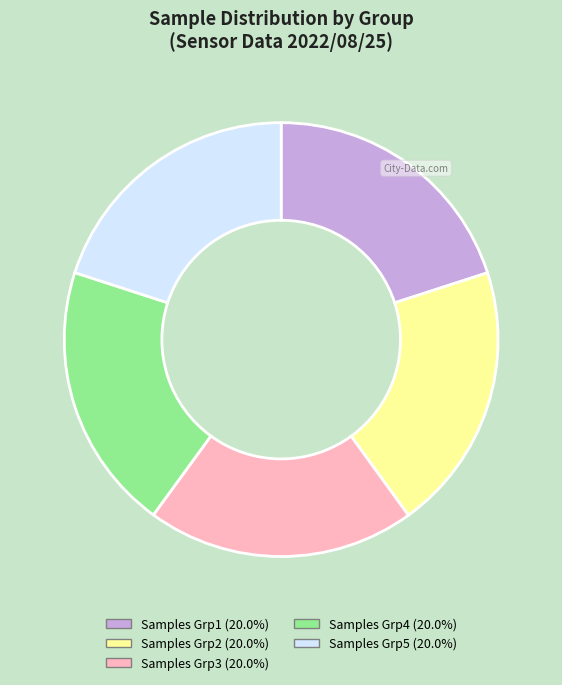

Is there any slice that represents more than half of the pie?

No